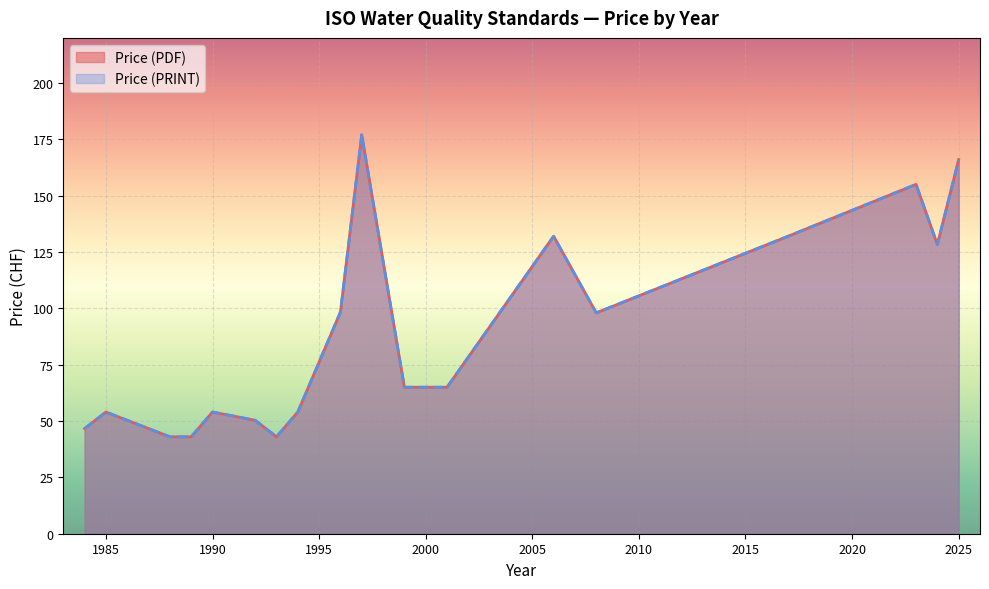

How many distinct data groups are displayed?

2